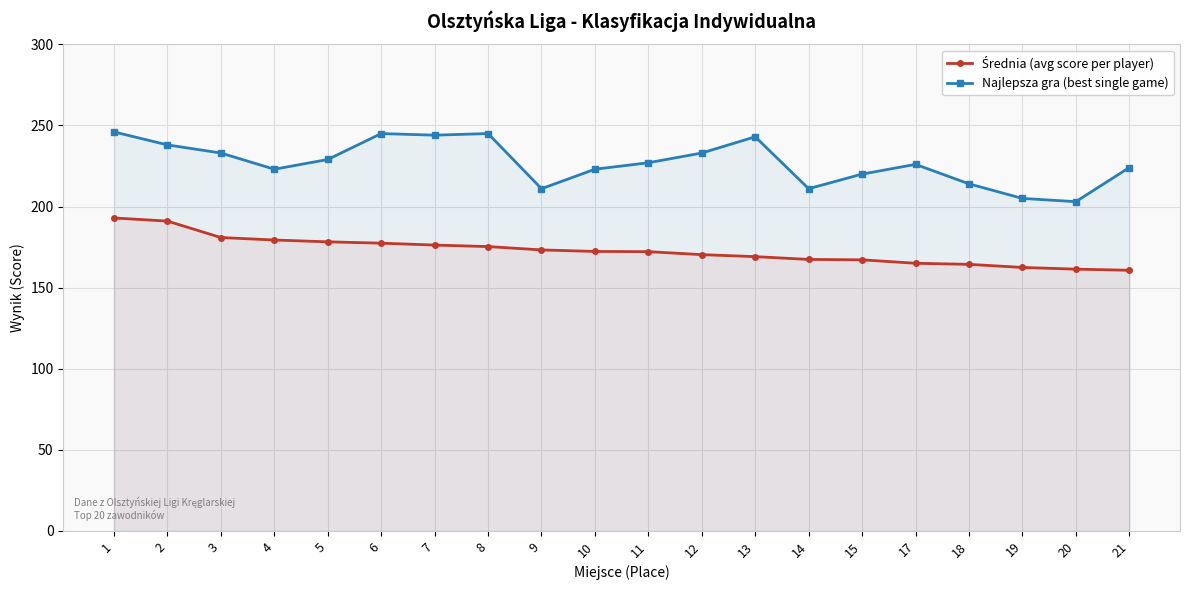

Which series has the largest range (max minus min)?

Najlepsza gra (best single game)